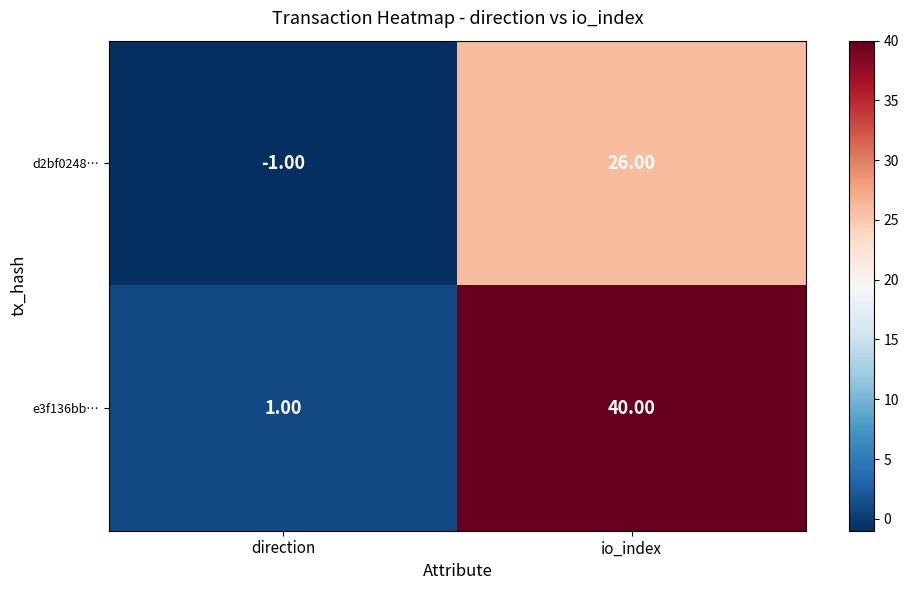

What is the difference between the highest and lowest values at io_index?

14